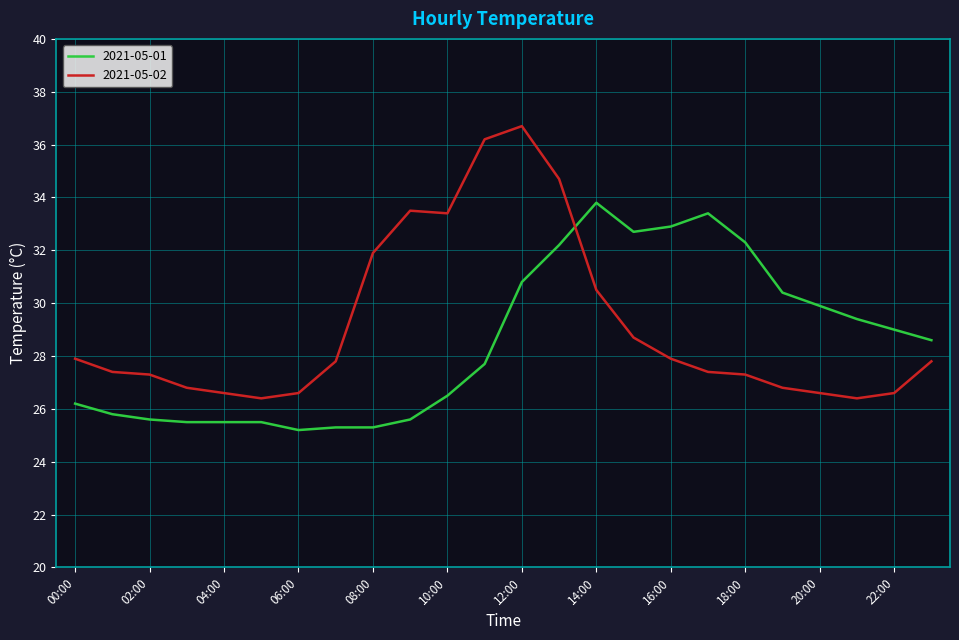

How many intersections are there between 2021-05-02 and 2021-05-01?

1